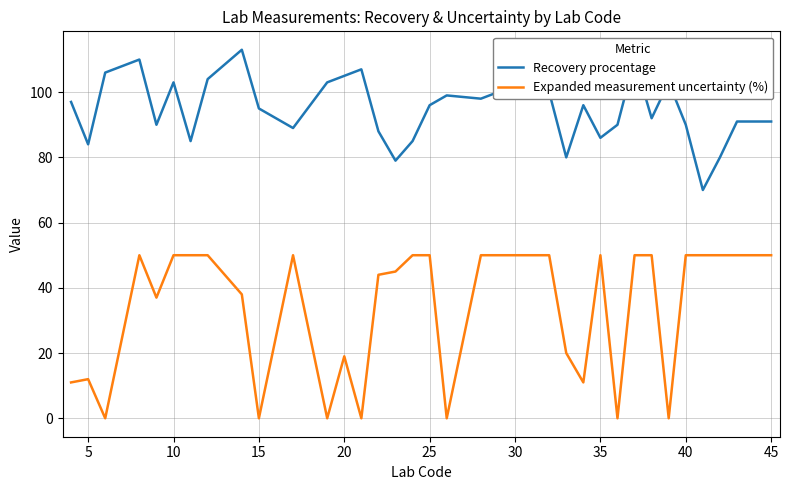

Which series has the largest total across all categories?

Recovery procentage